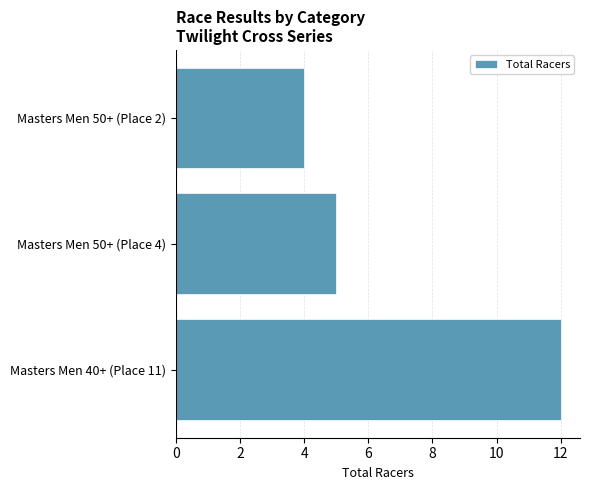

What is the average value?

7